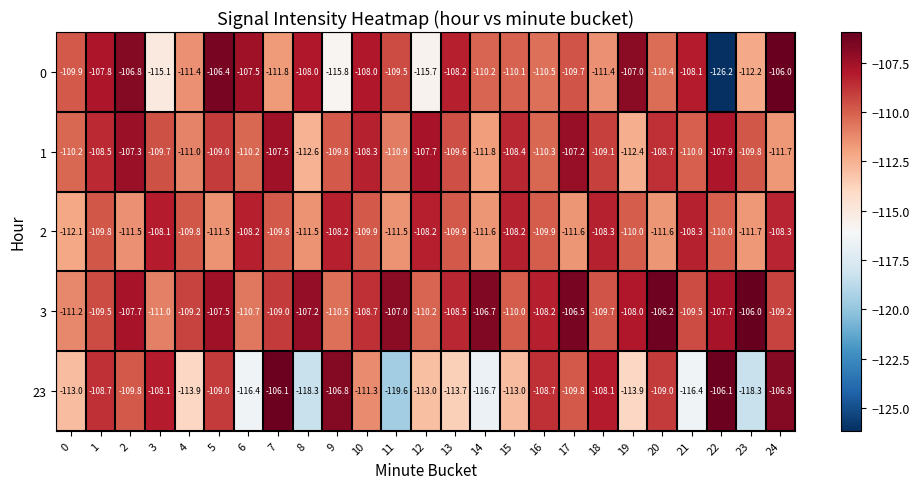

Is it true that 2 equals -110.0 at 22?

True